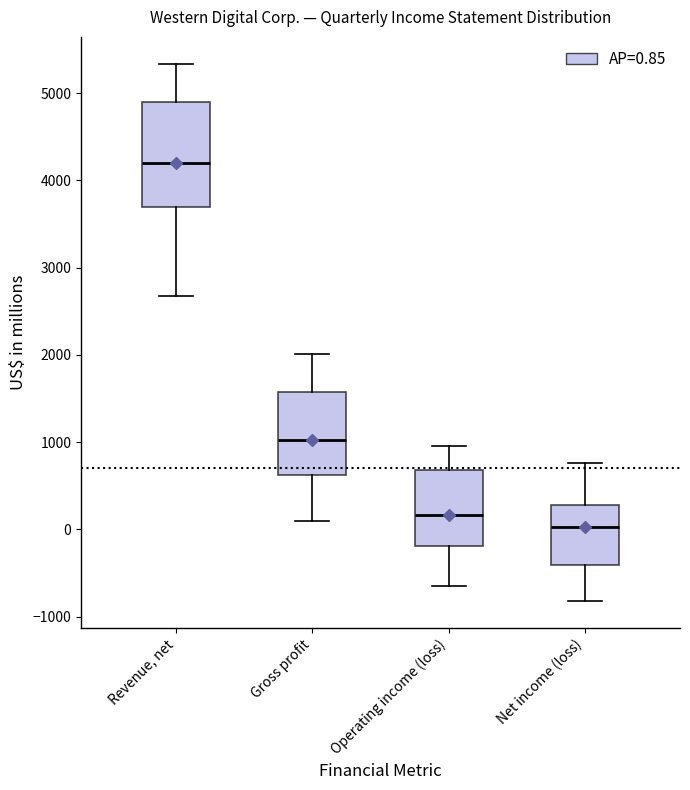

Reading left to right, read every box against the y-axis: the position of its median line, the range the box covers, and the ends of its whiskers. The values are not printed on the chart, so give them approximately, as read against the axis.

Revenue, net: median 4200, box 3700 to 4900, whiskers 2700 to 5300
Gross profit: median 1000, box 600 to 1600, whiskers 100 to 2000
Operating income (loss): median 200, box -200 to 700, whiskers -600 to 1000
Net income (loss): median 0, box -400 to 300, whiskers -800 to 800